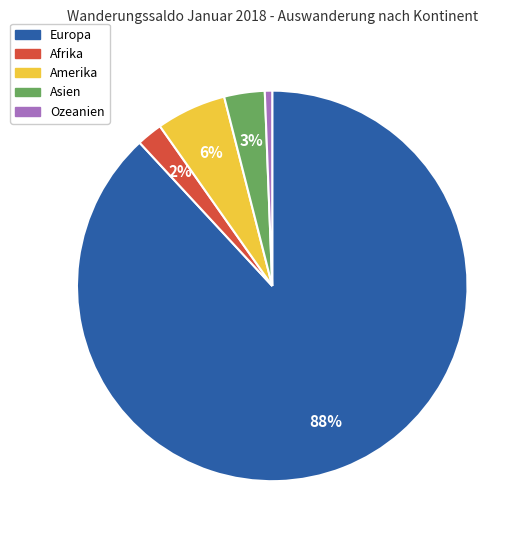

The Ozeanien slice represents 1% of the pie. True or false?

True